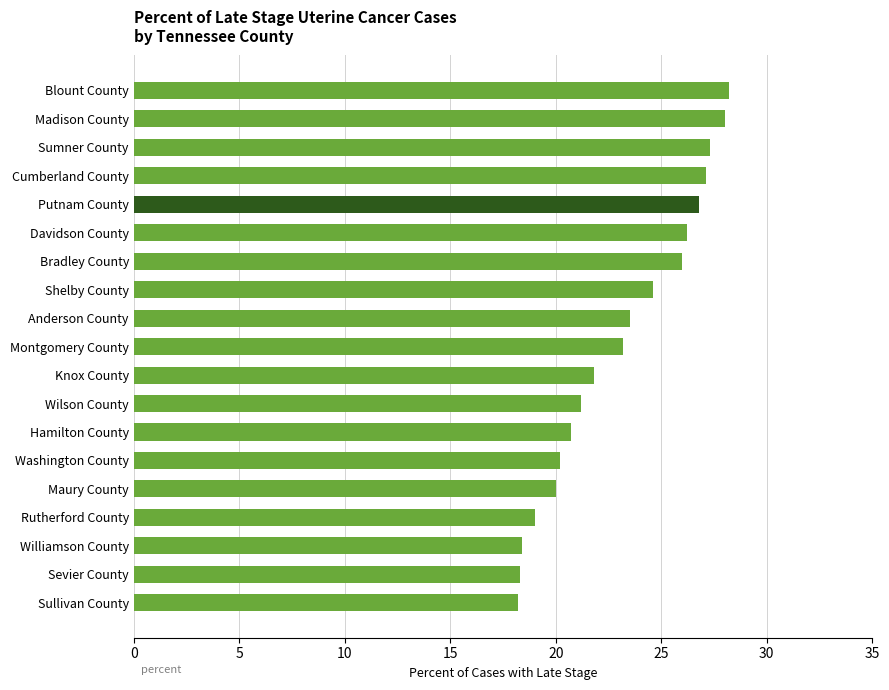

The chart shows a value of 9.5 at Putnam County. True or false?

False